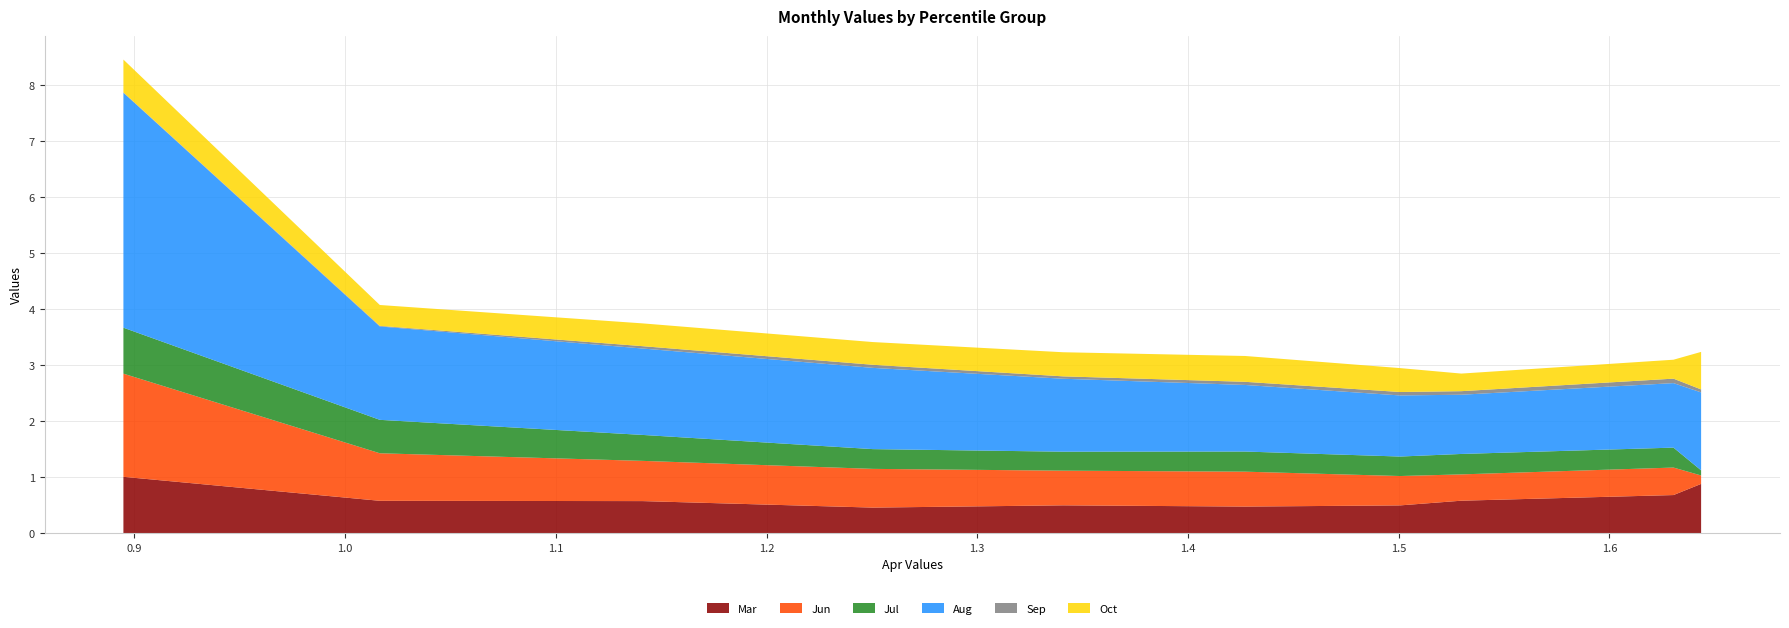

Reading right to left, transcribe all the data shown in this chart.

Mar: 0.9	0.7	0.6	0.5	0.5	0.5	0.5	0.6	0.6	1.0
Jun: 0.2	0.5	0.5	0.5	0.6	0.6	0.7	0.7	0.8	1.8
Jul: 0.1	0.4	0.4	0.3	0.4	0.3	0.4	0.5	0.6	0.8
Aug: 1.4	1.2	1.1	1.1	1.2	1.3	1.4	1.5	1.7	4.2
Sep: 0.1	0.1	0.1	0.1	0.1	0.0	0.1	0.0	0.0	0.0
Oct: 0.7	0.3	0.3	0.4	0.5	0.4	0.4	0.4	0.4	0.6